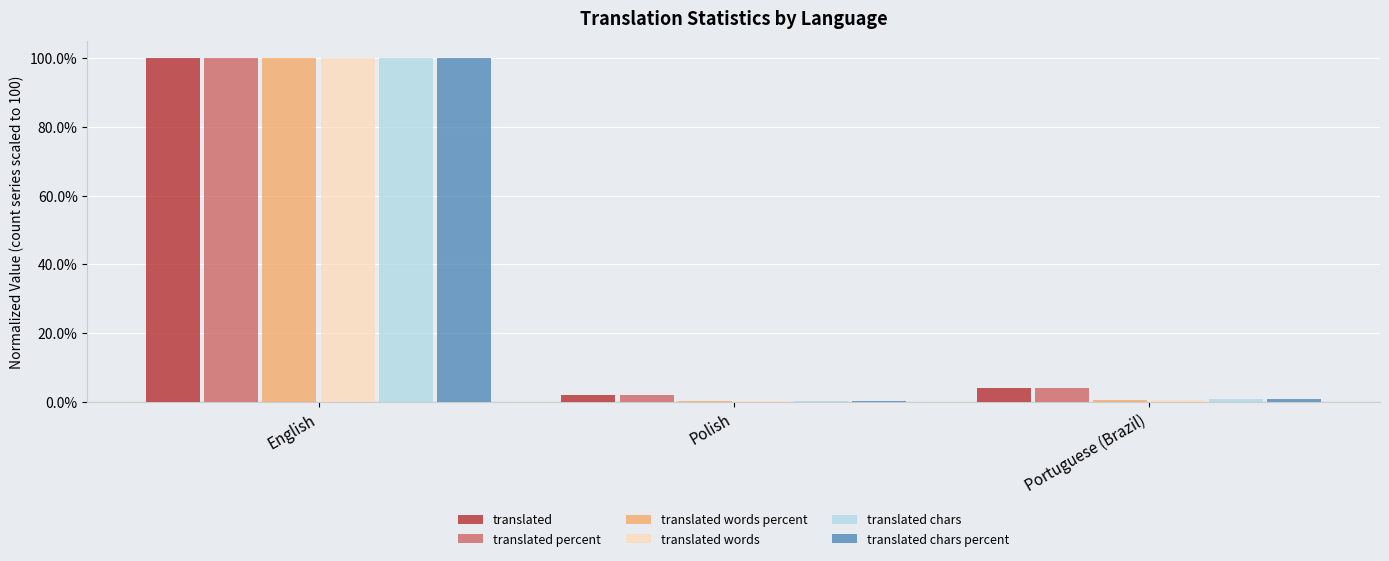

At which category is the sum across all series the highest?

English